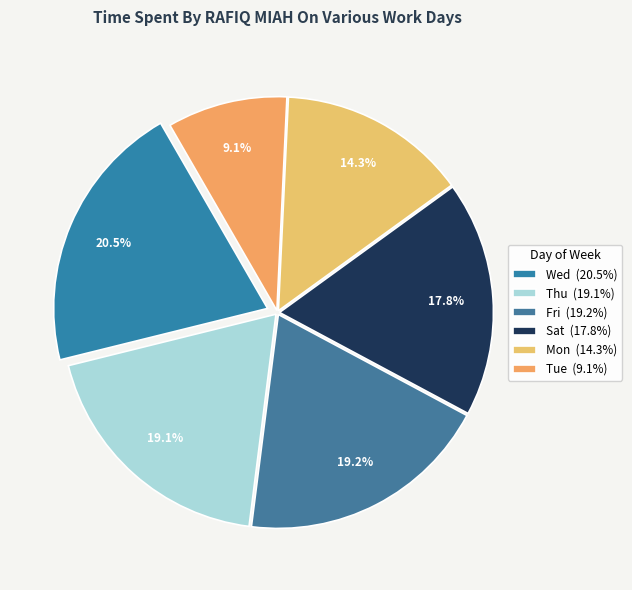

To the nearest percent, what is the difference between the largest and smallest slice percentages?

11%